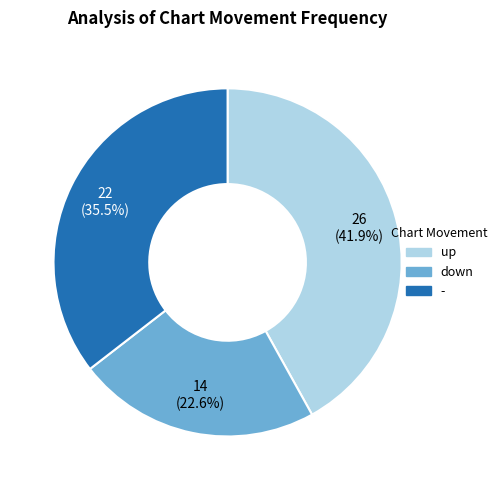

To the nearest percent, what is the difference between the largest and smallest slice percentages?

19%